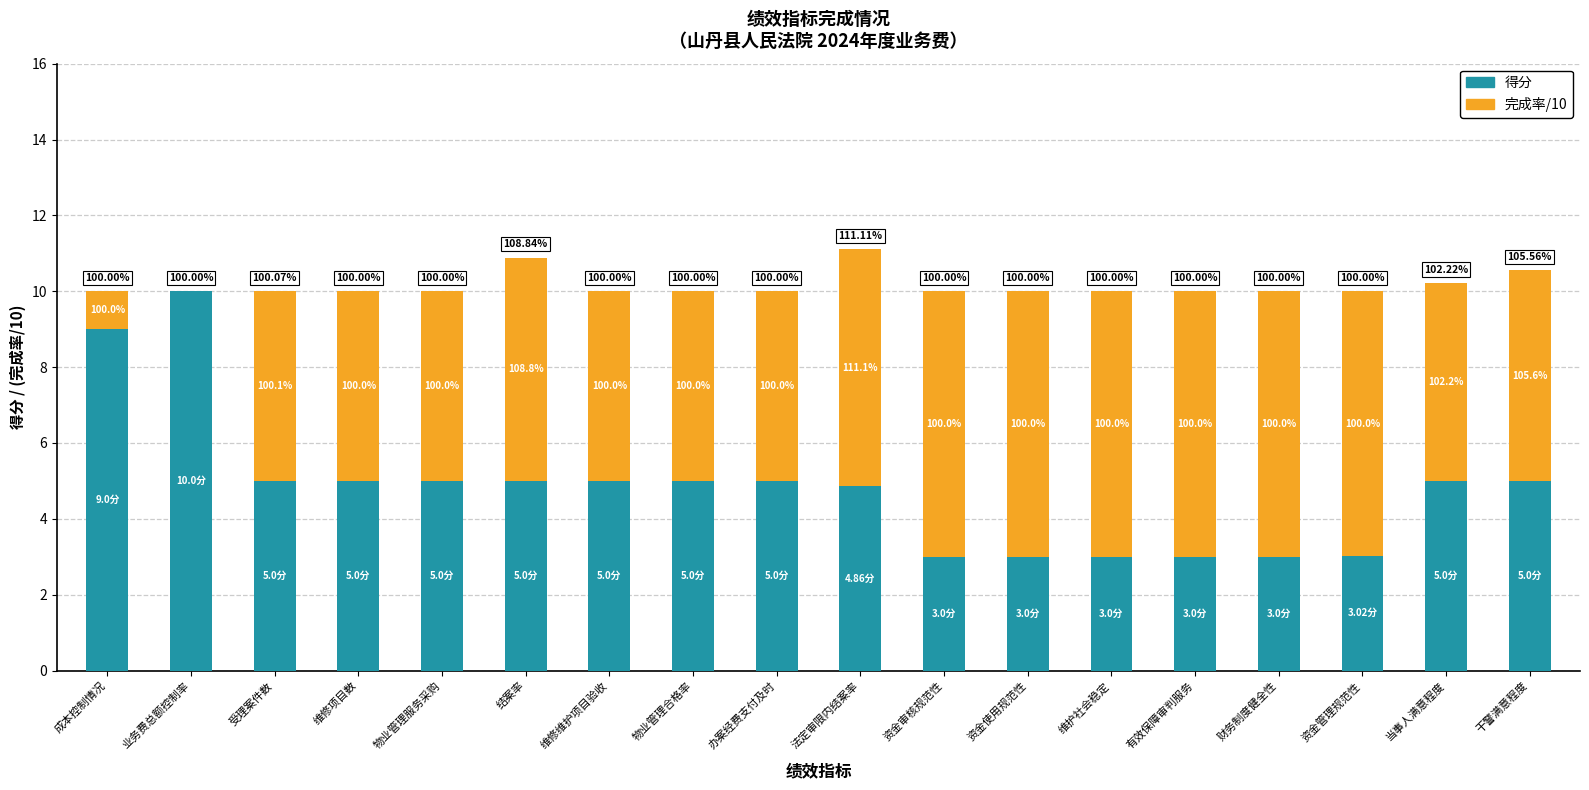

What is the label of the 17th bar from the left?

当事人满意程度